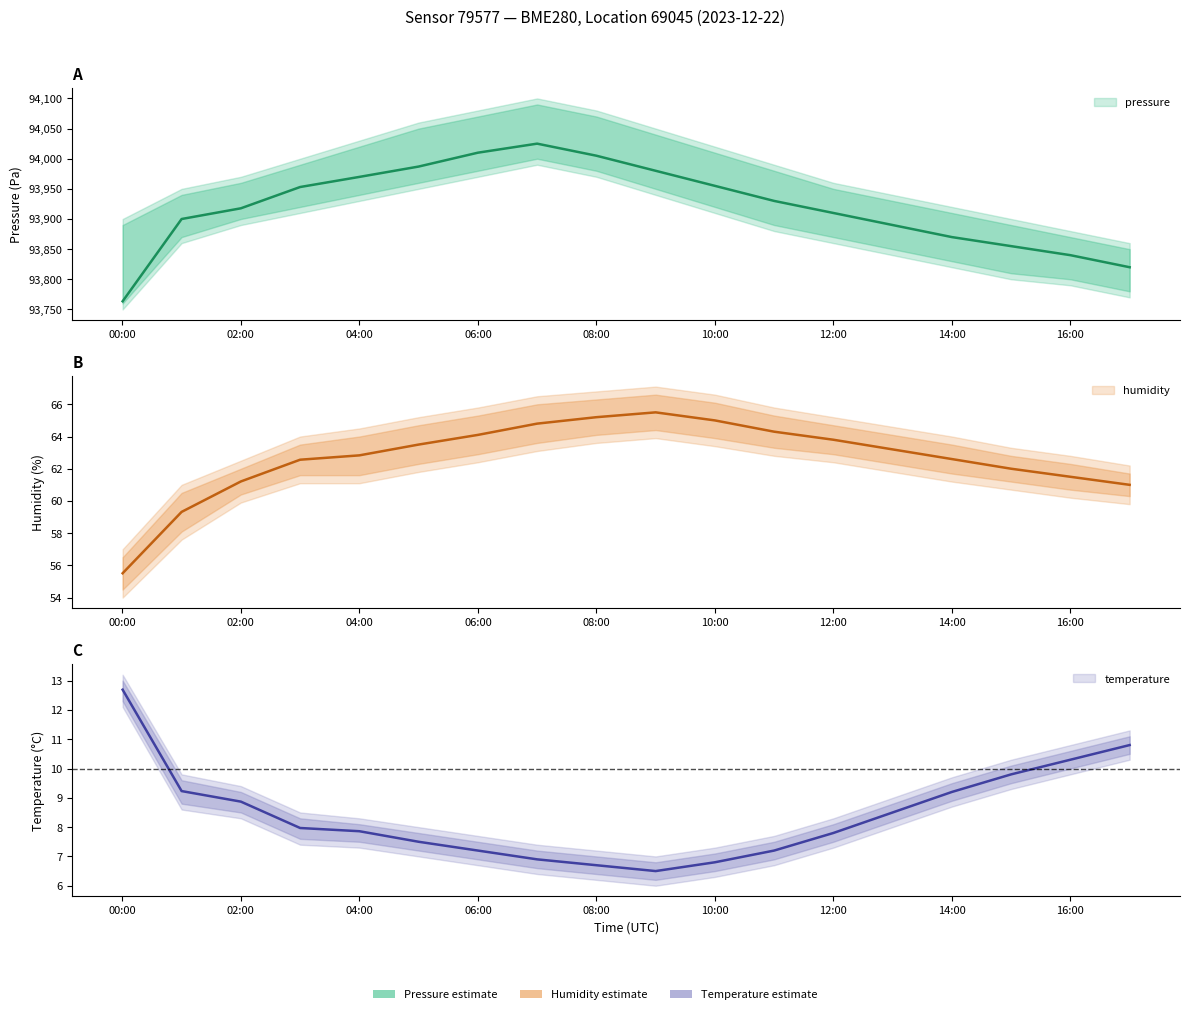

Which has a higher value, 05:00 or 09:00?

05:00